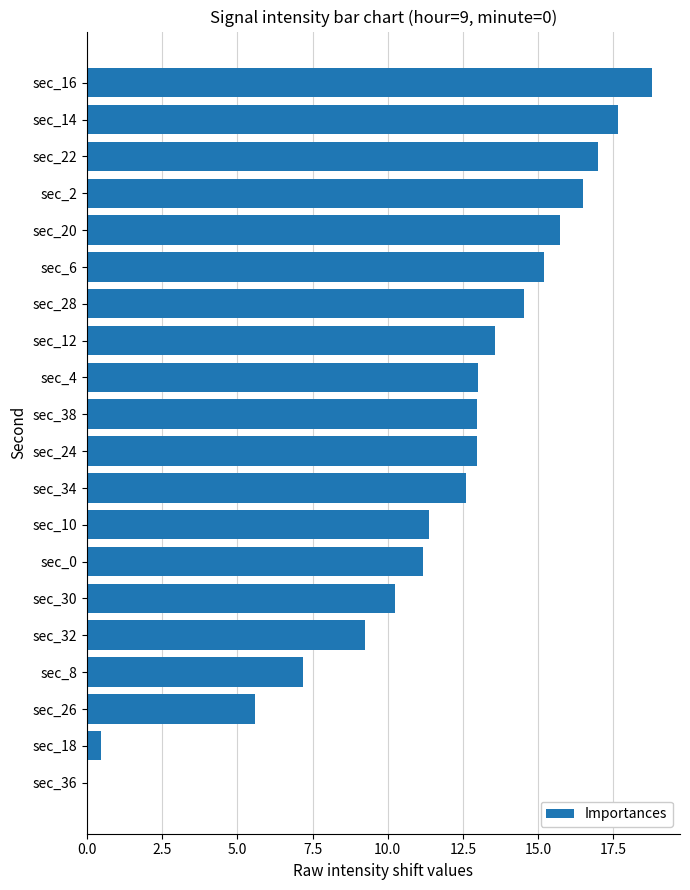

Is it true that the value at sec_10 is 11.4?

True